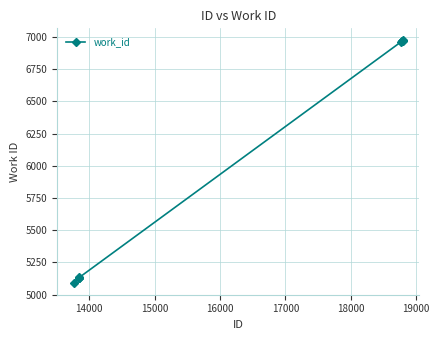

What is the sum of all values?

60462